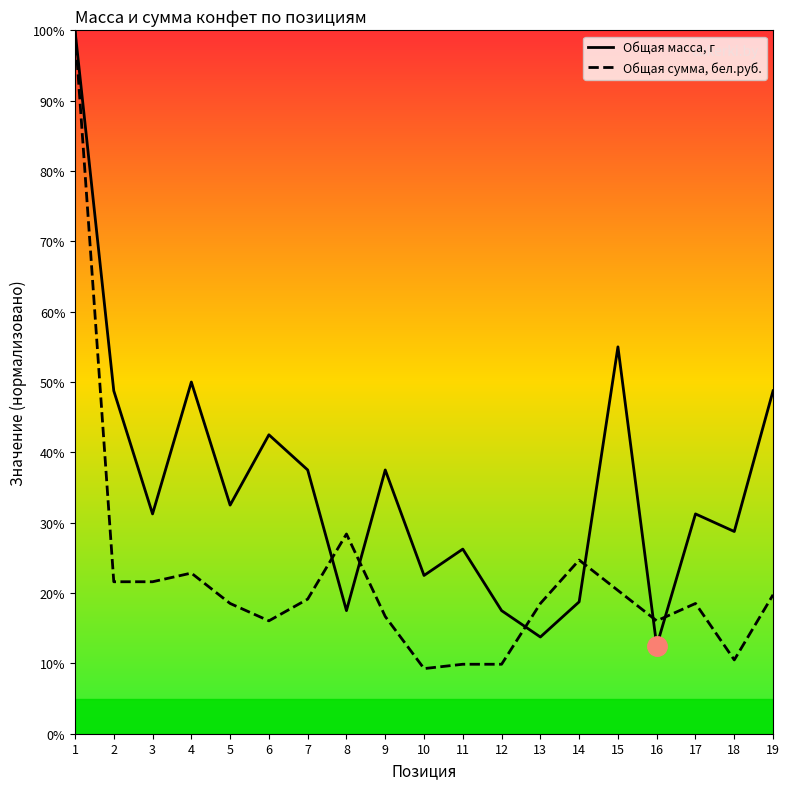

What is the sum of the Общая масса, г values at 7 and 10?

60.0